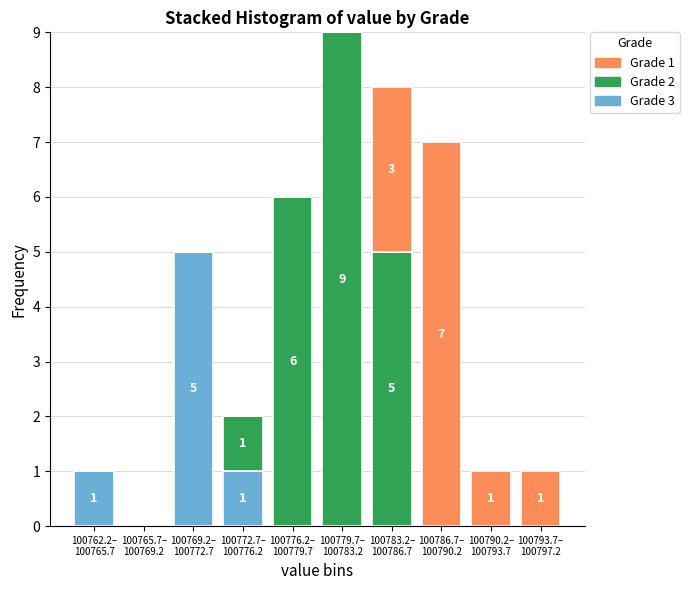

How many data points does each series have?

10